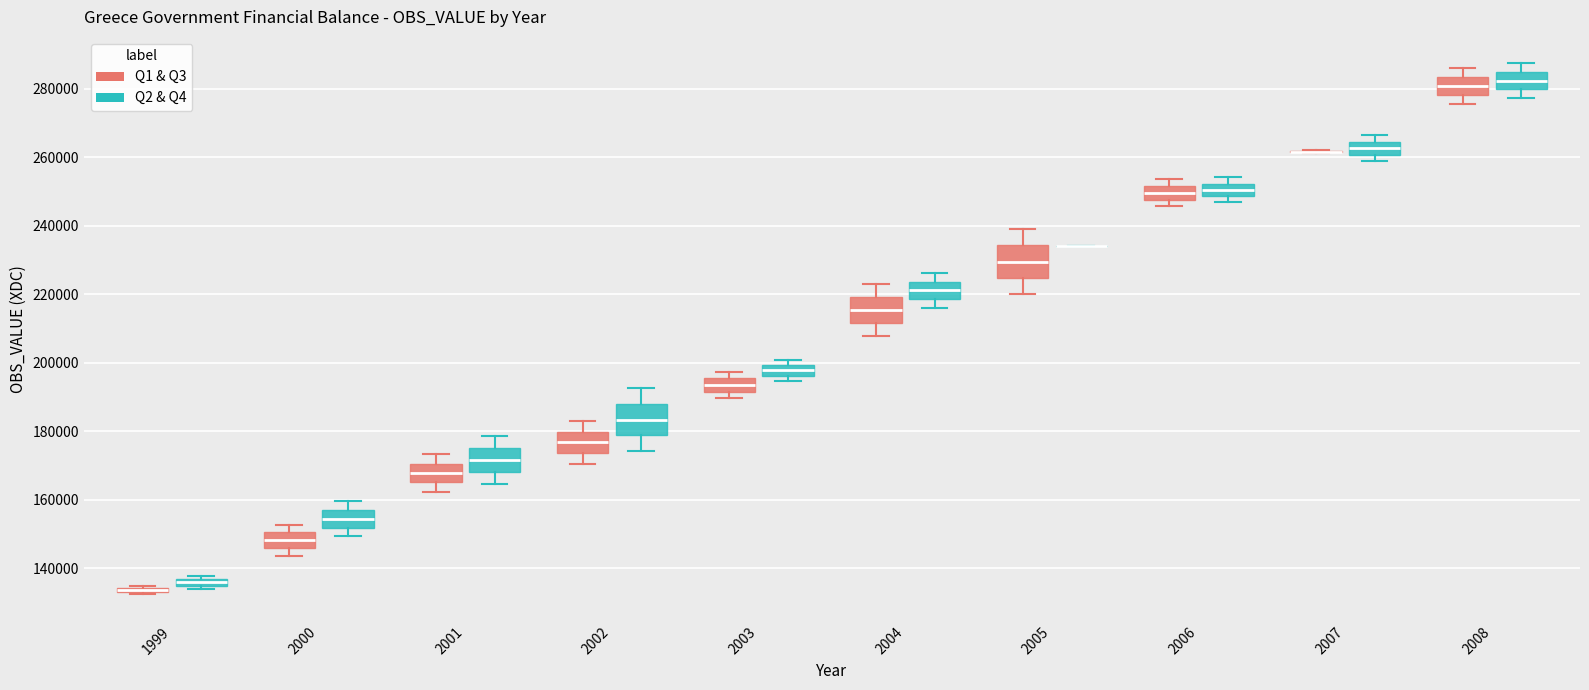

Where does the median line of the box for 2000 (Q1 & Q3) sit on the y-axis? The values are not printed on the chart, so give them approximately, as read against the axis.

148000